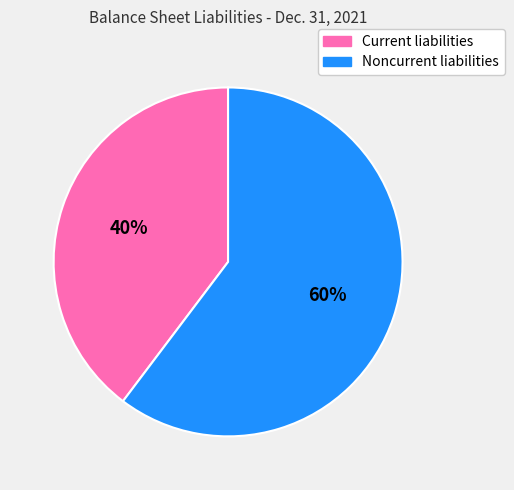

How many segments does this pie chart have?

2